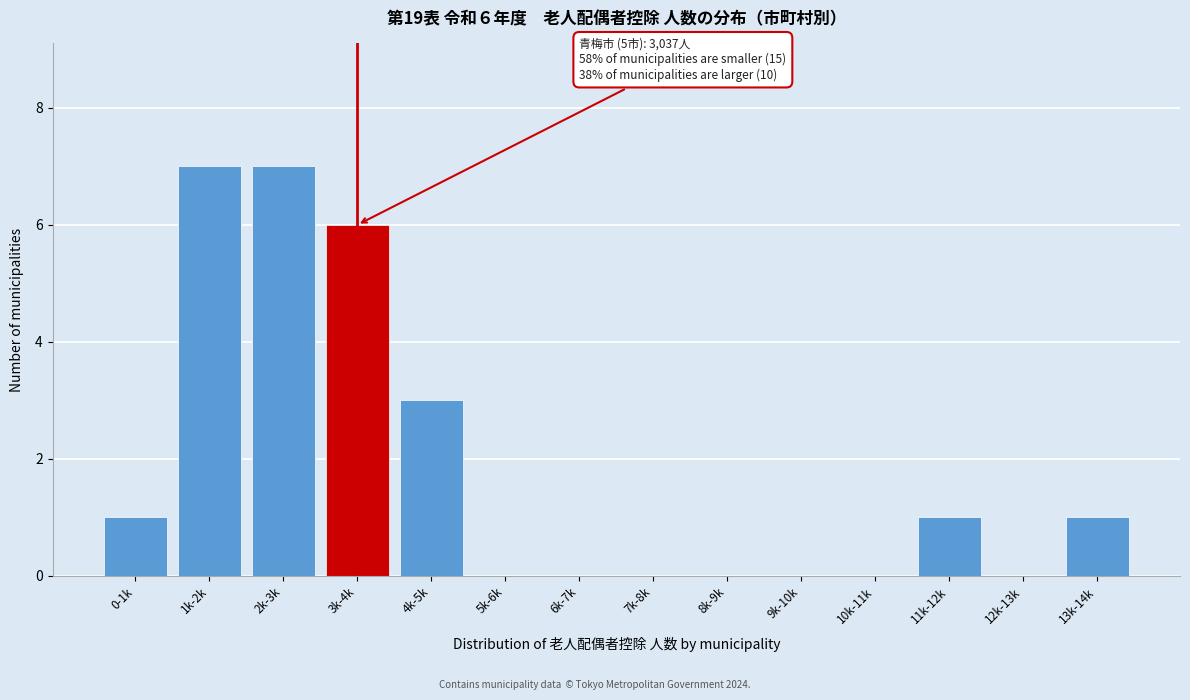

Reading left to right, list all the values displayed in this chart.

0-1k=1	1k-2k=7	2k-3k=7	3k-4k=6	4k-5k=3	5k-6k=0	6k-7k=0	7k-8k=0	8k-9k=0	9k-10k=0	10k-11k=0	11k-12k=1	12k-13k=0	13k-14k=1